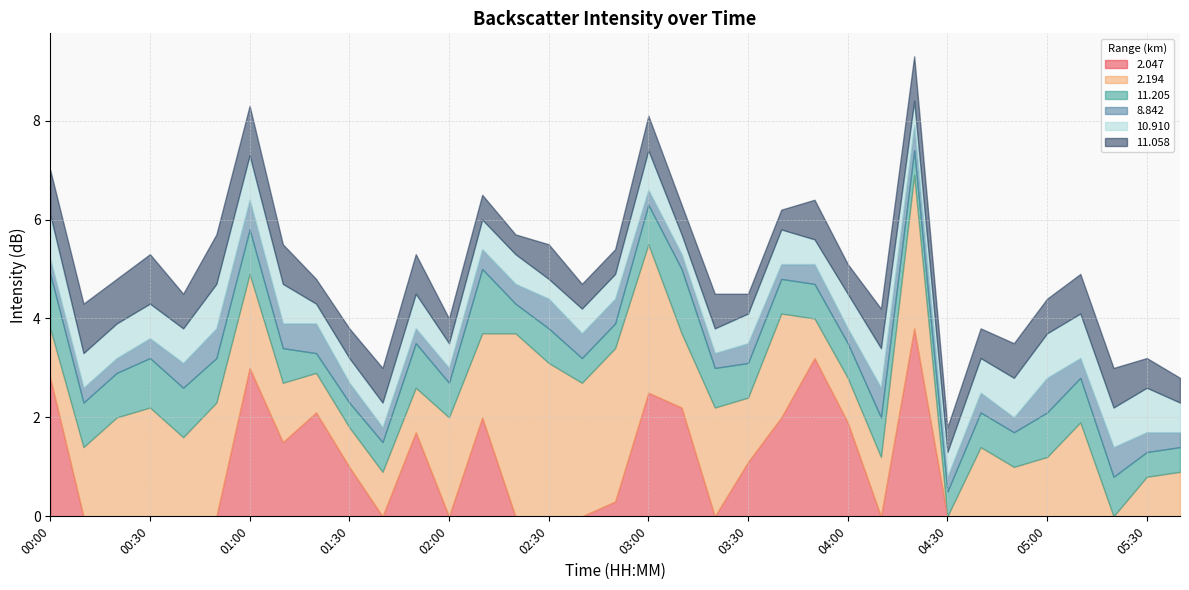

The value of   8.842 at 01:40 is 0.3. True or false?

True